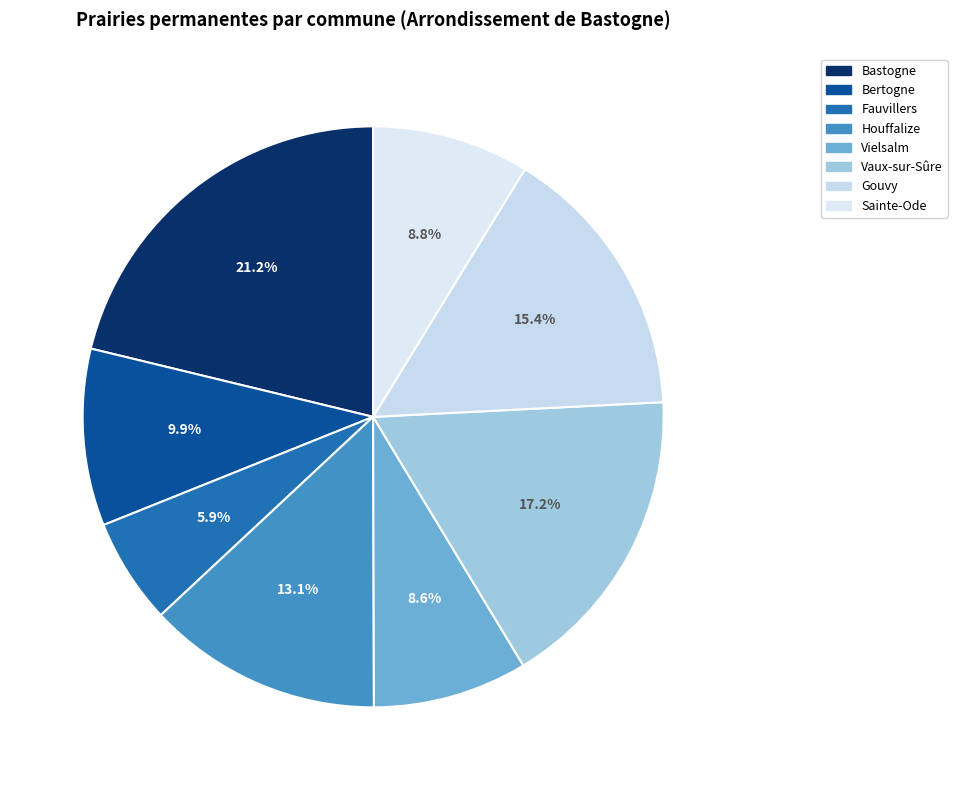

Combined, what portion of the pie is Vaux-sur-Sûre and Houffalize?

30.2%